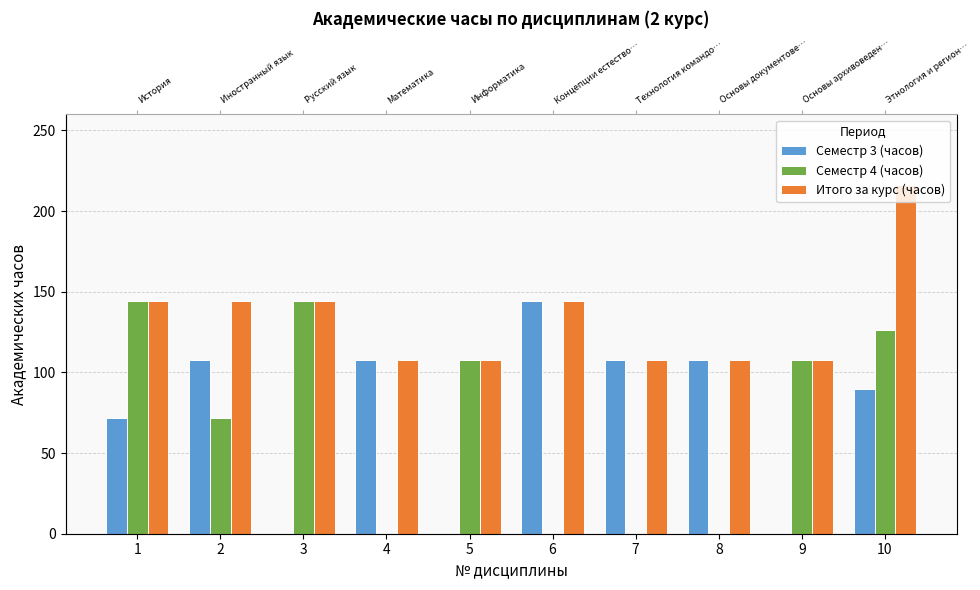

Where does the Семестр 3 (часов) series first go above 108?

6